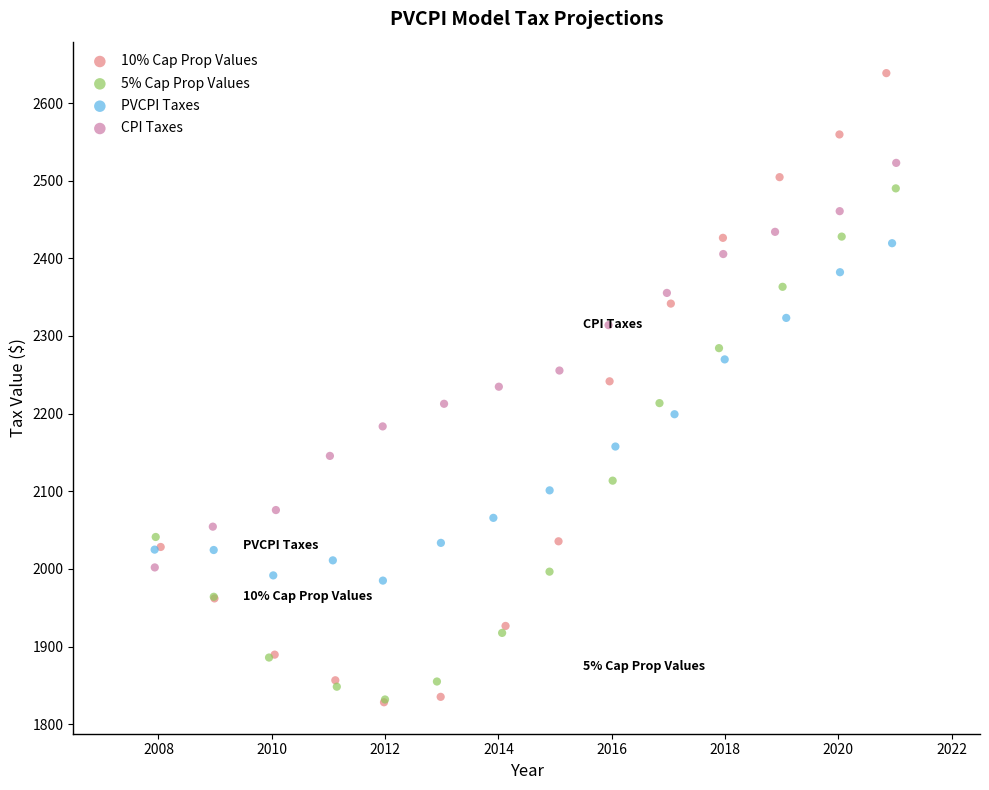

Which series contains the highest Y value?

10% Cap Prop Values